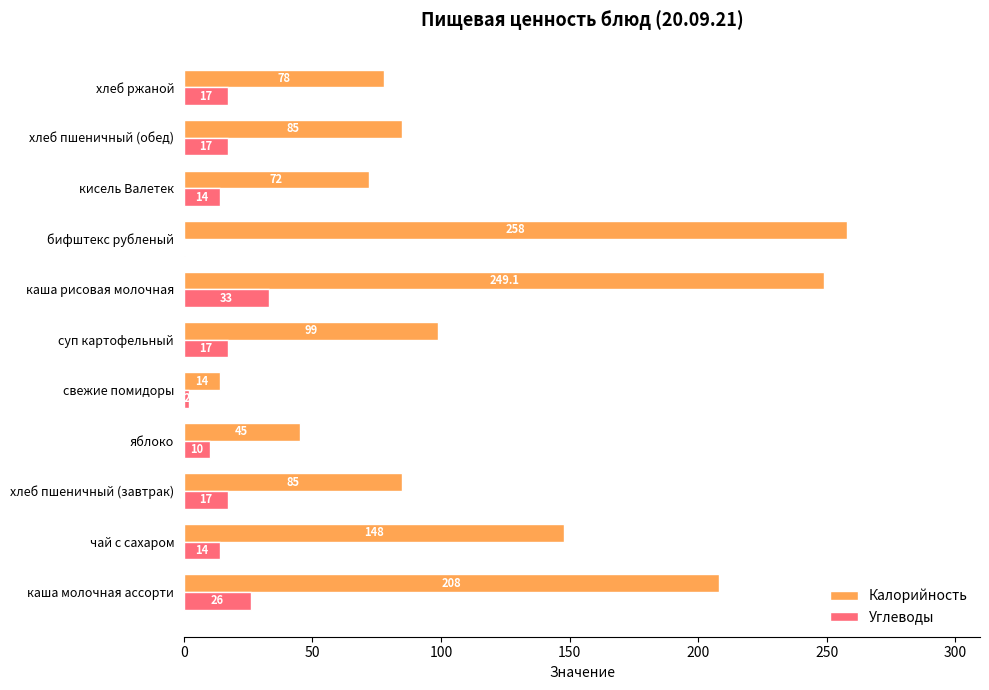

What is the maximum value for Углеводы?

33.0